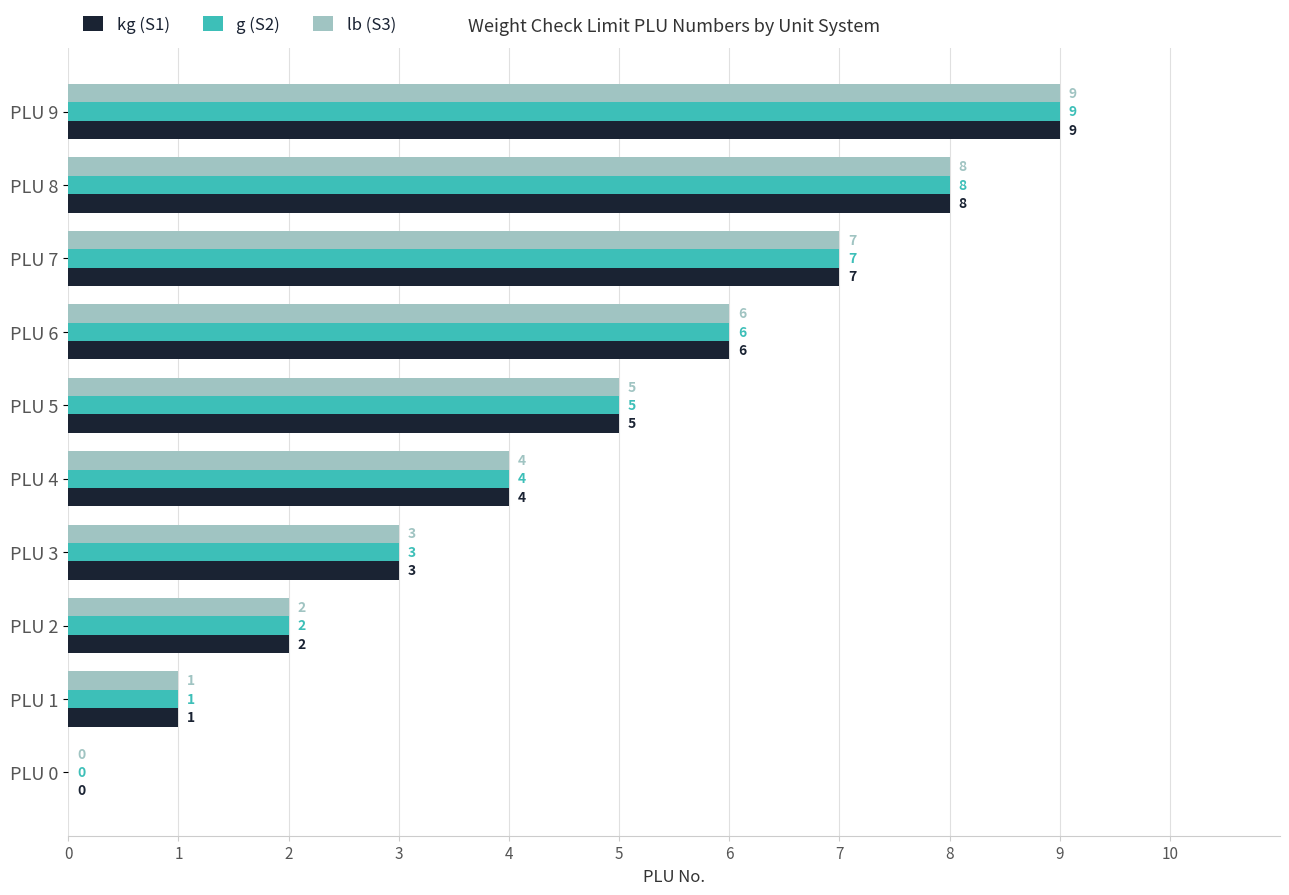

True or false: lb (S3) has a value of 2 at PLU 3.

False